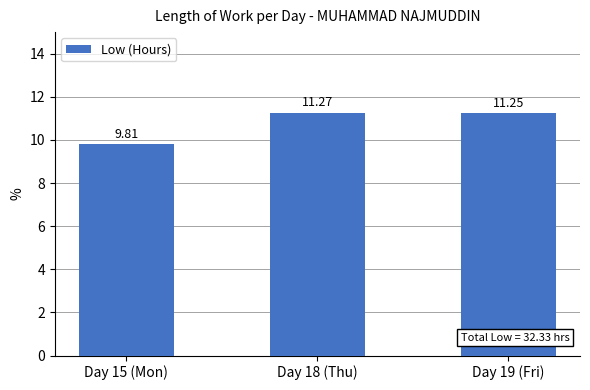

Which category has the highest value across all series?

Day 18 (Thu)